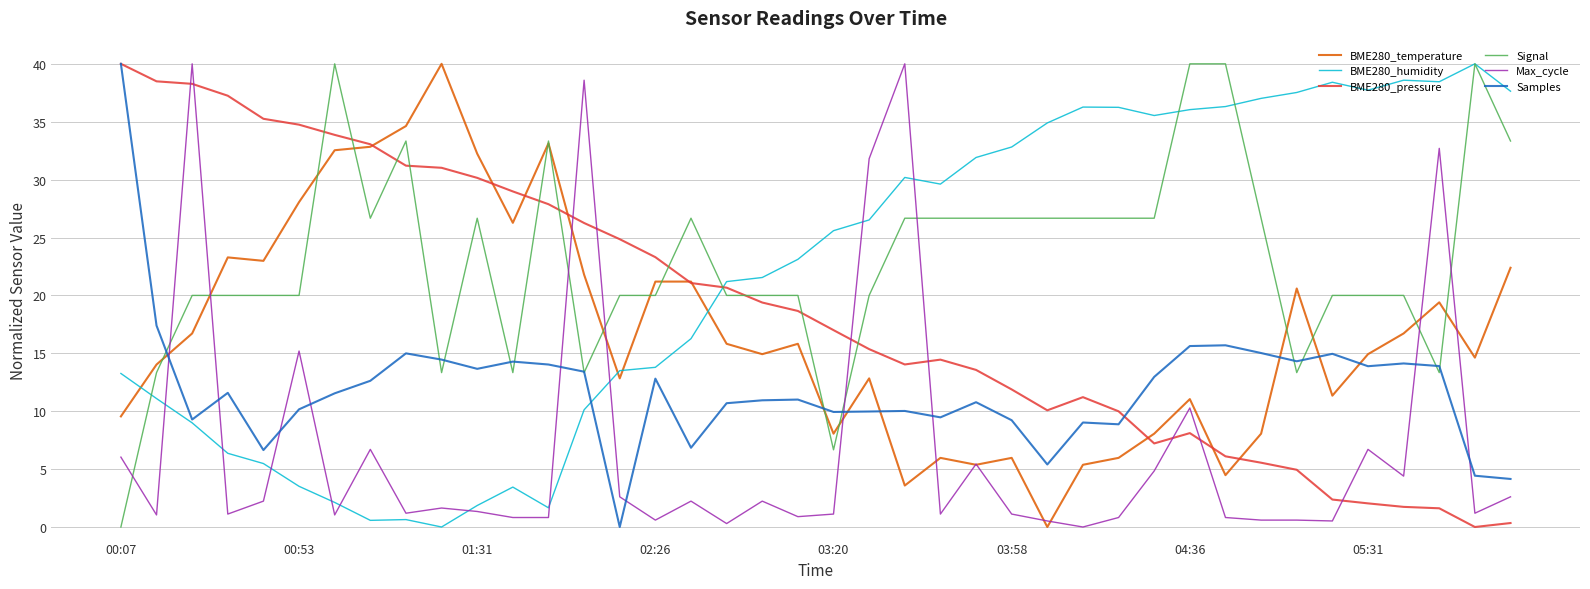

What is the difference between the maximum and minimum values in the BME280_pressure series?

40.0